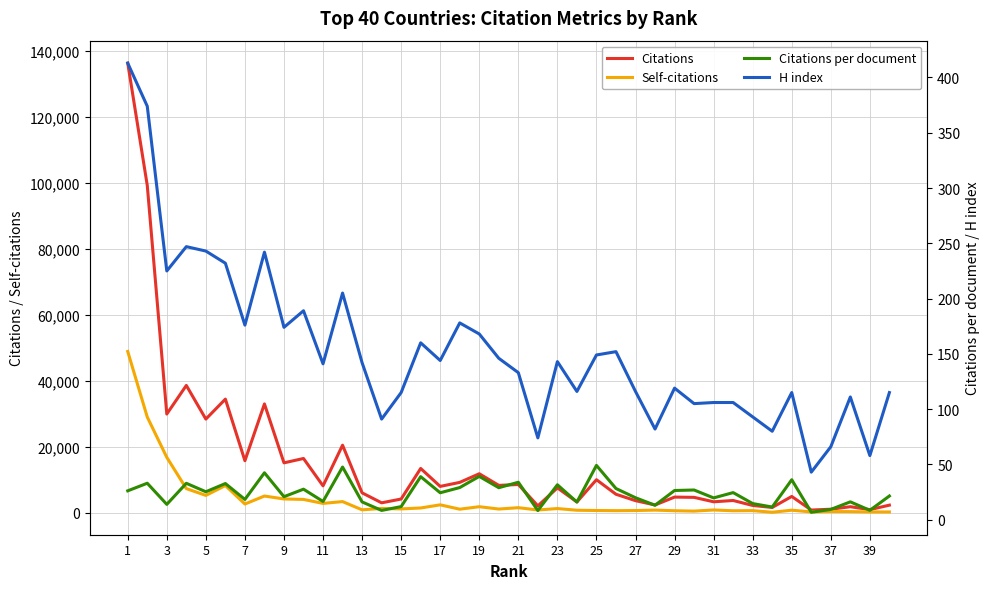

Which series has the largest total across all categories?

Citations